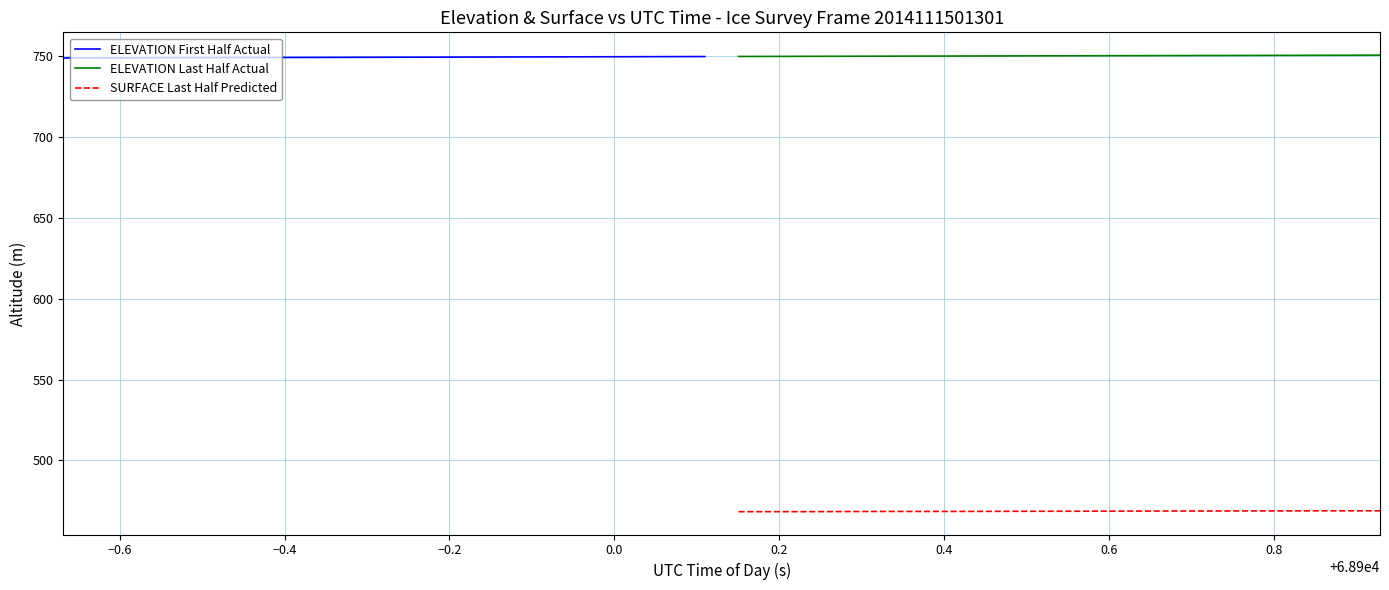

What is the minimum value for ELEVATION First Half Actual?

748.8